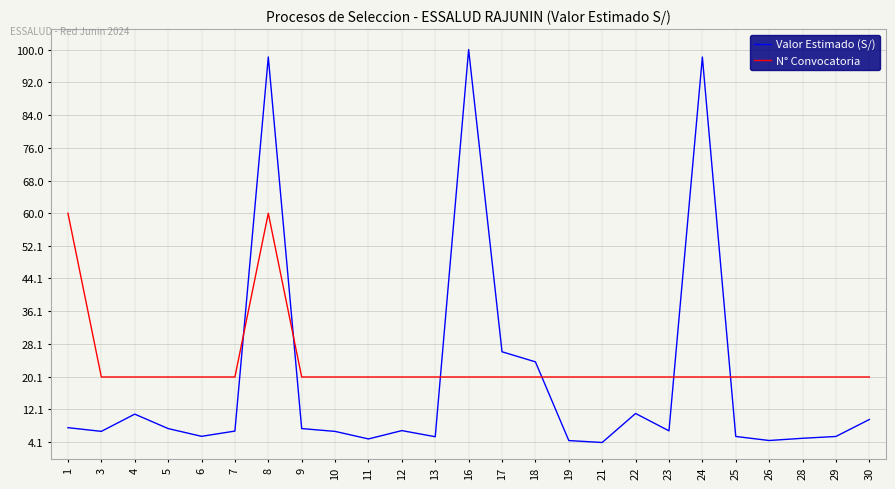

Where is the first local maximum for Valor Estimado (S/)?

4